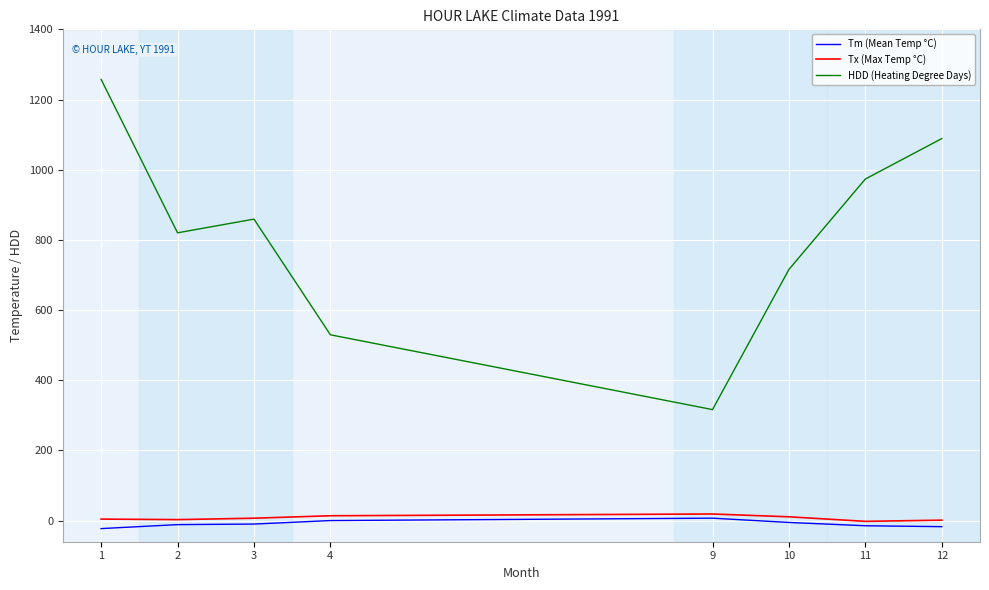

Which series has the widest spread of values?

HDD (Heating Degree Days)